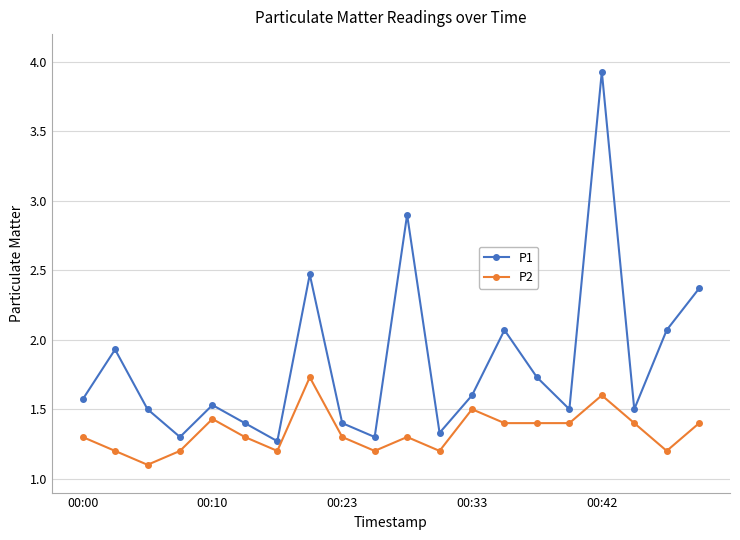

List the series in order of their peak value, lowest first.

P2, P1